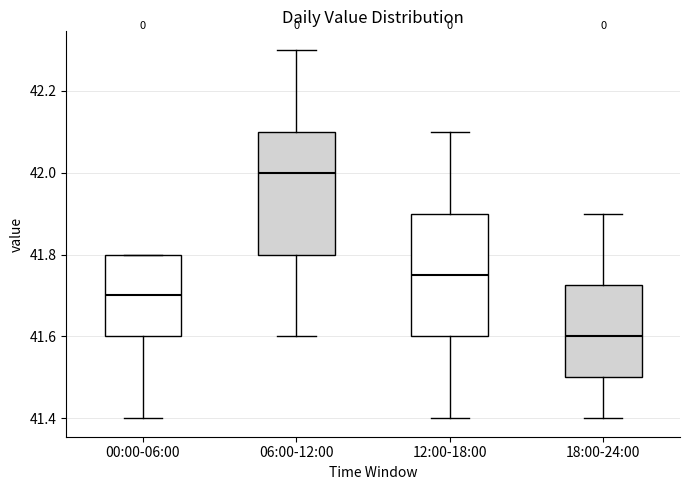

Reading left to right, transcribe this box plot: for each box, give where its median line is, the range the box spans, and where its two whiskers end, as read against the y-axis. The values are not printed on the chart, so give them approximately, as read against the axis.

00:00-06:00: median 41.70, box 41.60 to 41.80, whiskers 41.40 to 41.80
06:00-12:00: median 42.00, box 41.80 to 42.10, whiskers 41.60 to 42.30
12:00-18:00: median 41.76, box 41.60 to 41.90, whiskers 41.40 to 42.10
18:00-24:00: median 41.60, box 41.50 to 41.72, whiskers 41.40 to 41.90